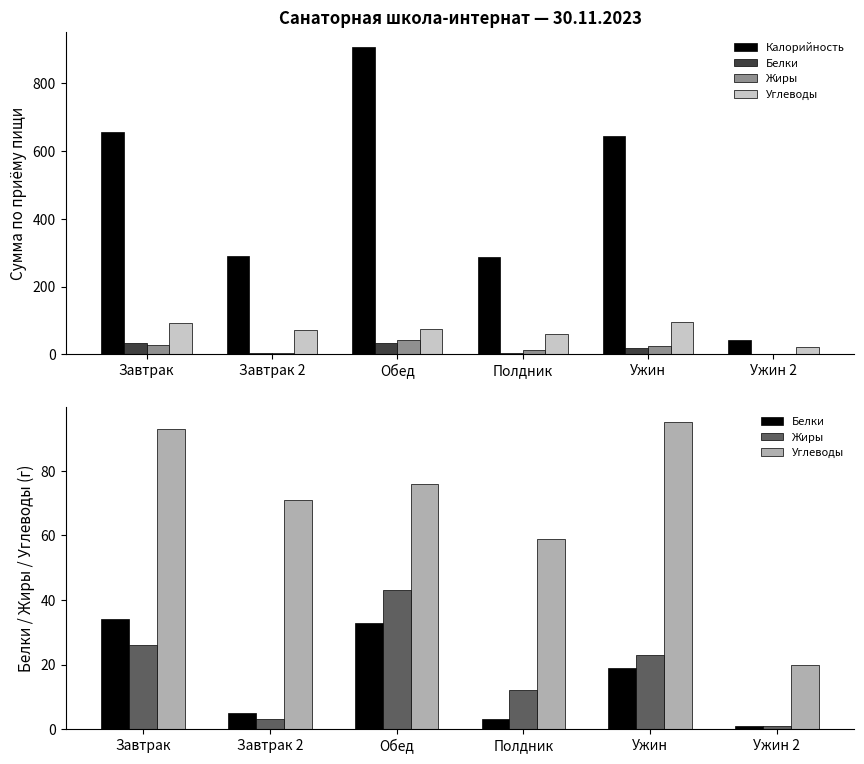

Which series has the largest total across all categories?

Калорийность